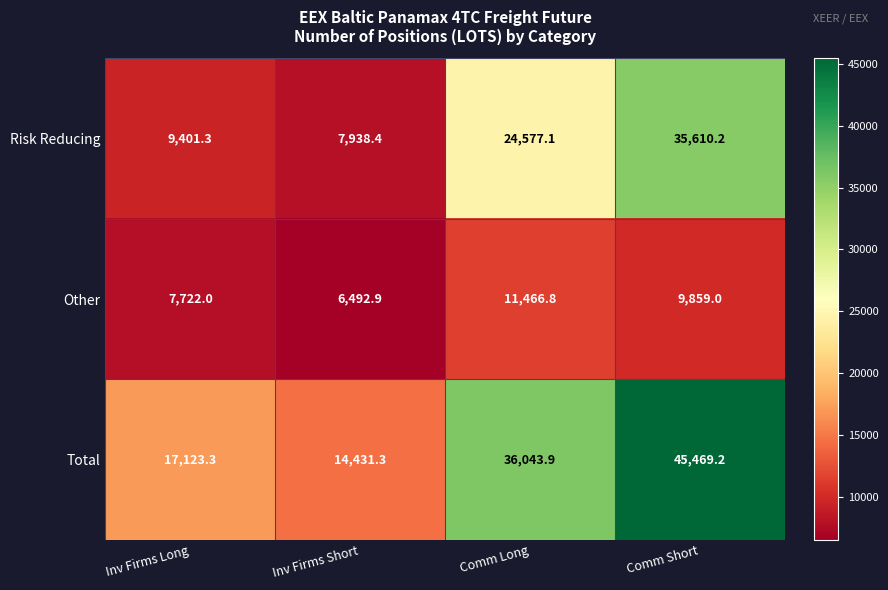

True or false: Risk Reducing has a value of 9401.3 at Inv Firms Long.

True